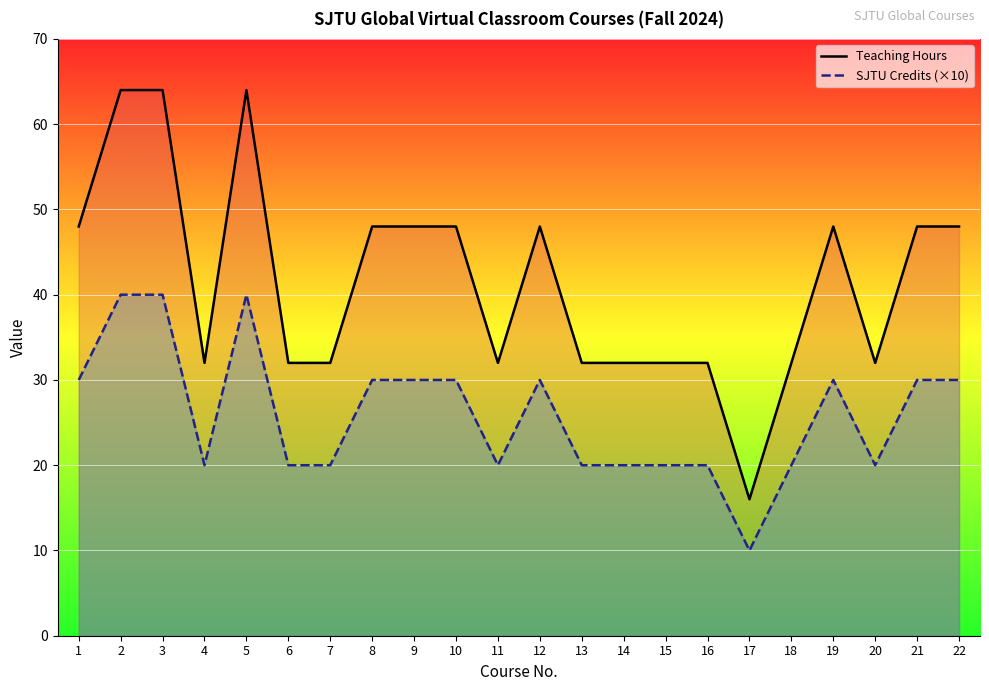

Count the number of categories in the chart.

22